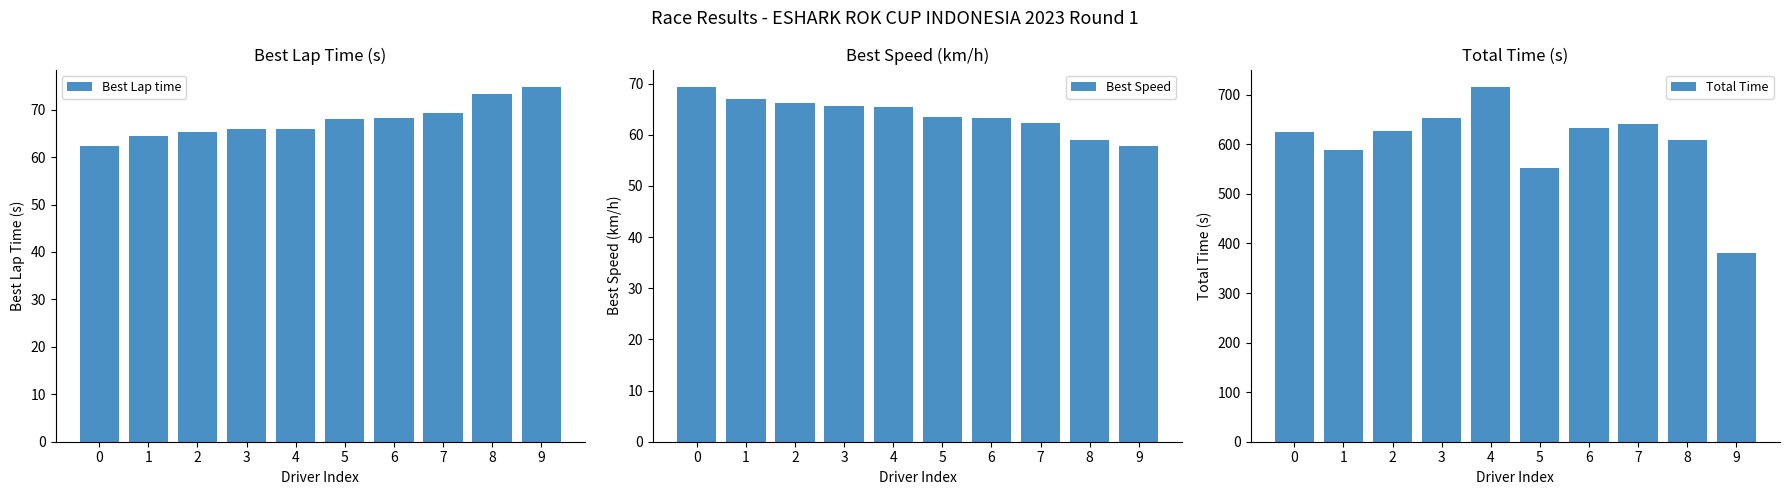

How many data points in Best Speed are less than 65?

5